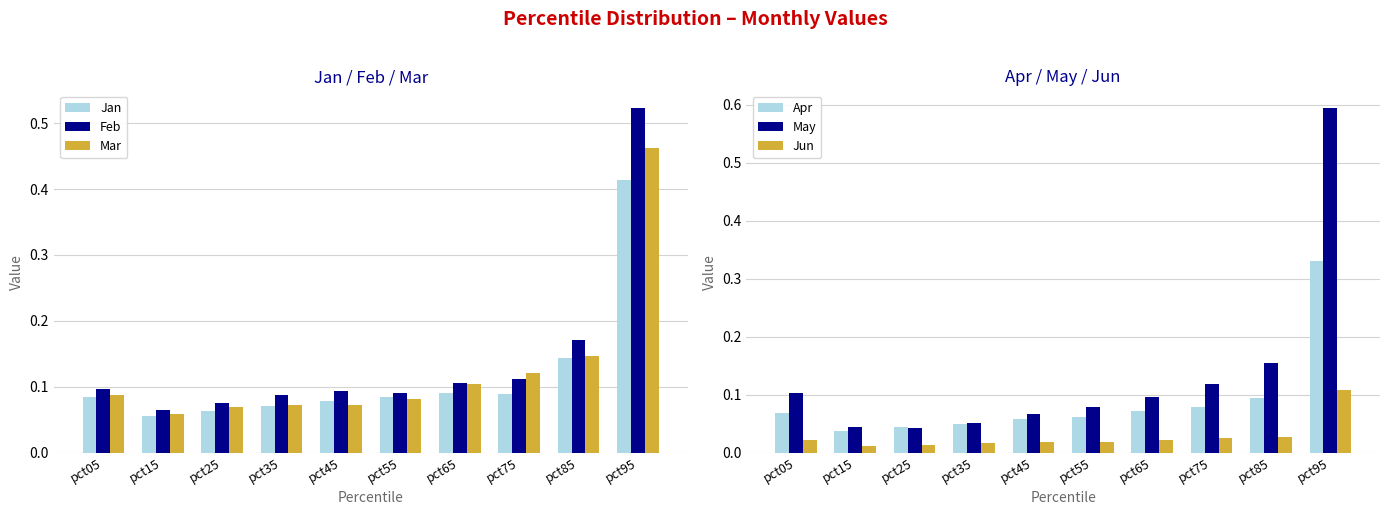

Between pct45 and pct95, which is larger?

pct95